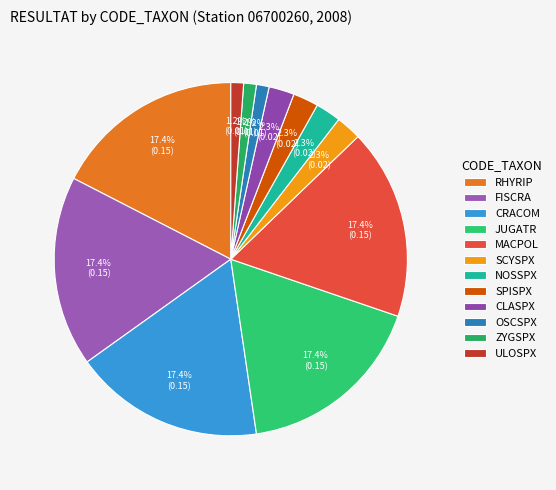

Is there a majority slice in this chart?

No